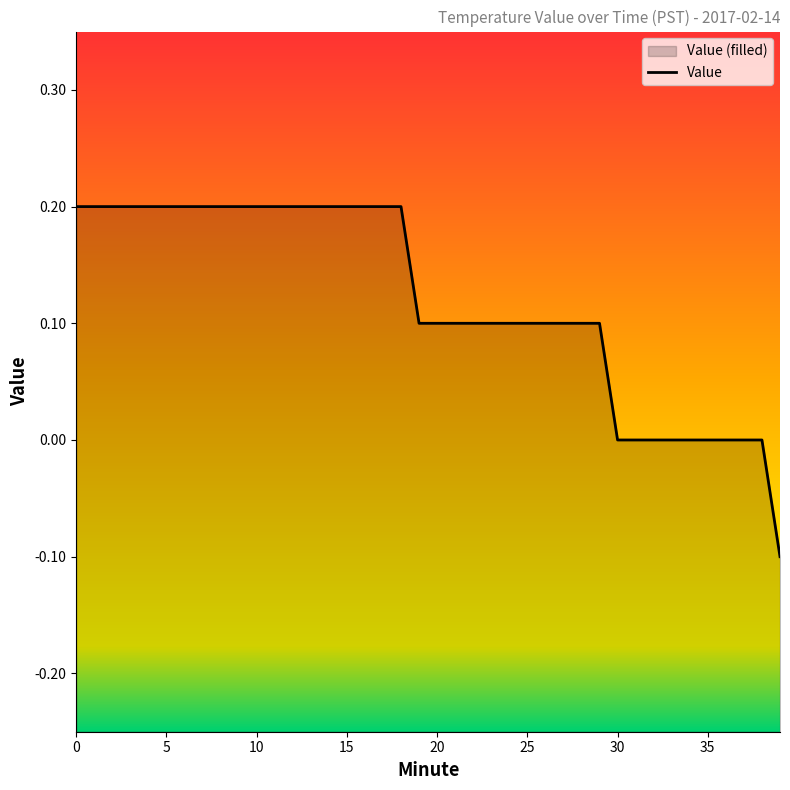

How many values are above zero?

30